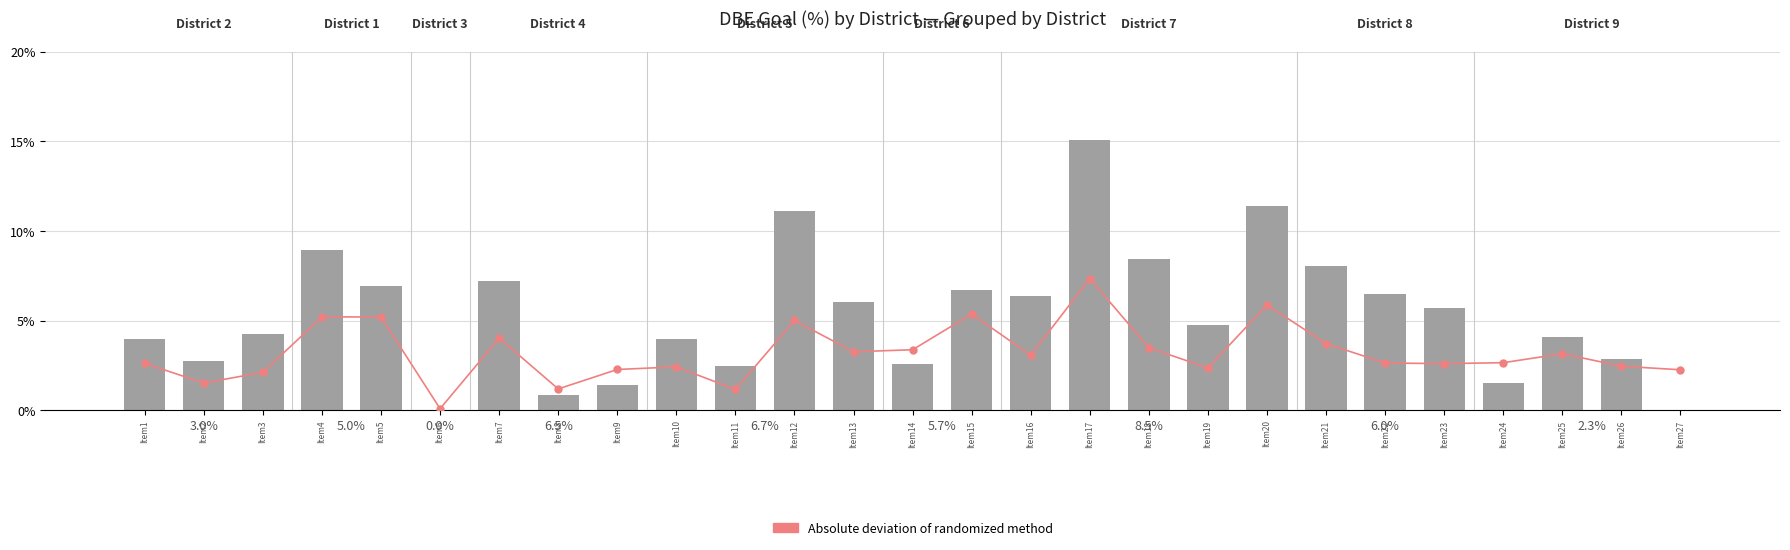

At how many categories does at least one series exceed 0?

27